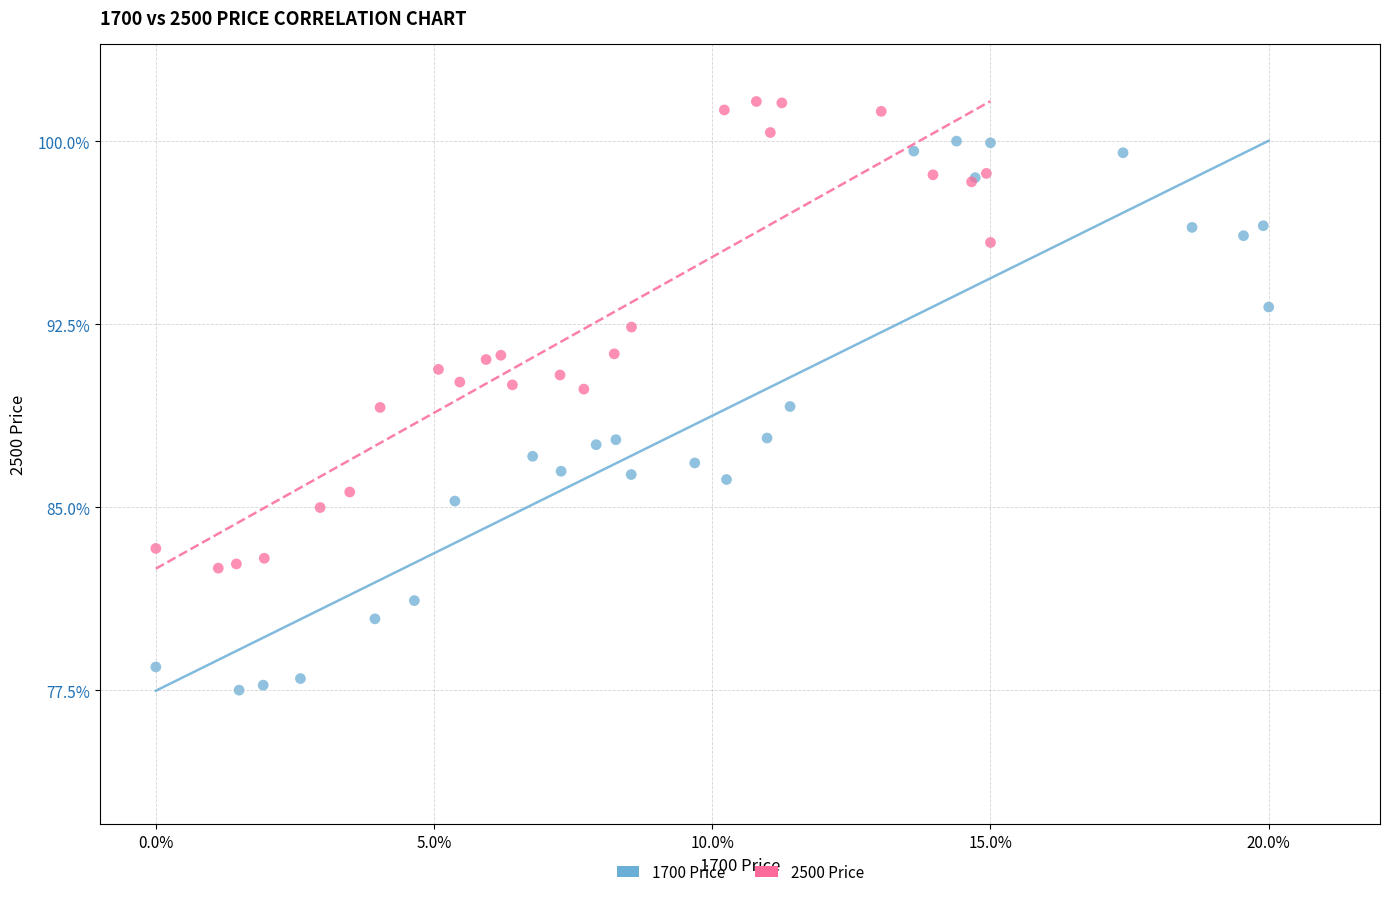

What are all the series names shown in the legend?

1700 Price, 2500 Price